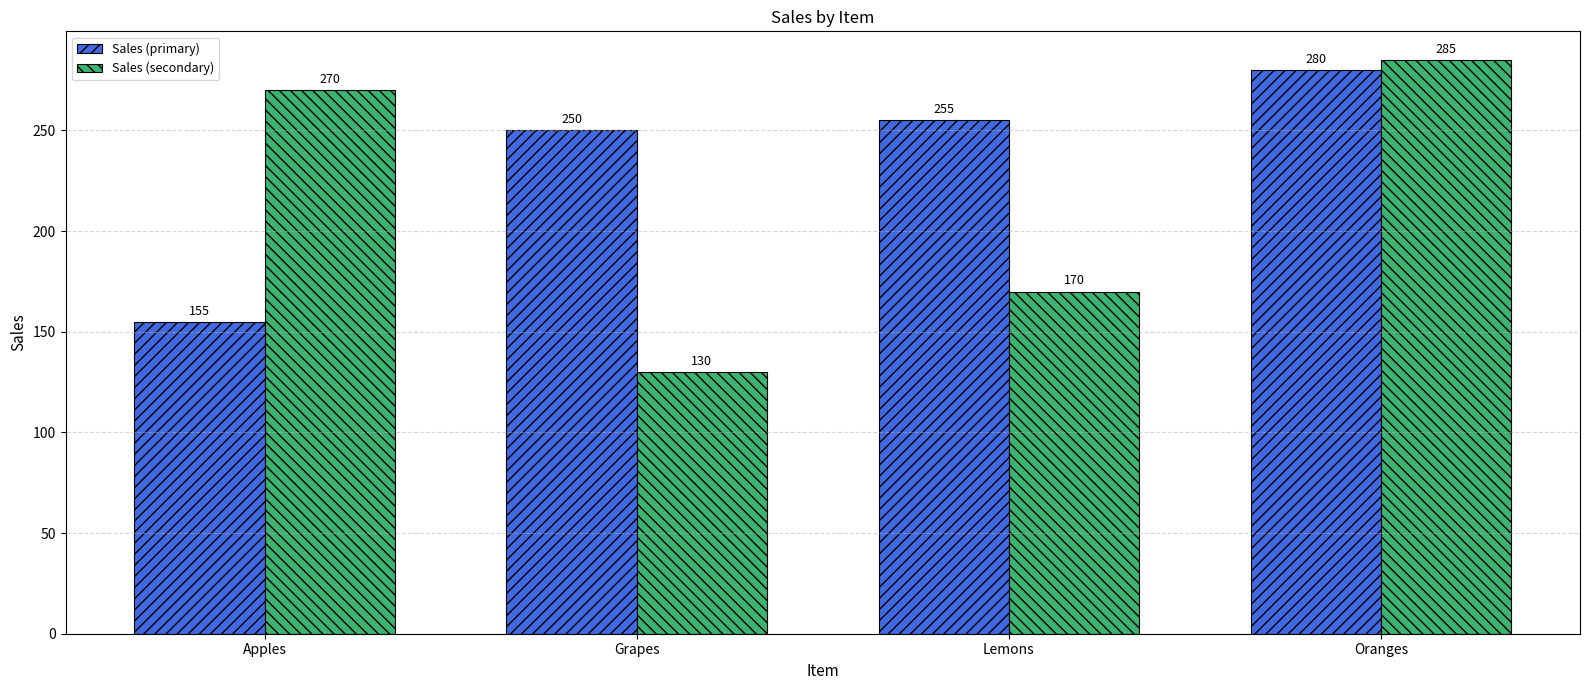

What is the total value across all series at Oranges?

565